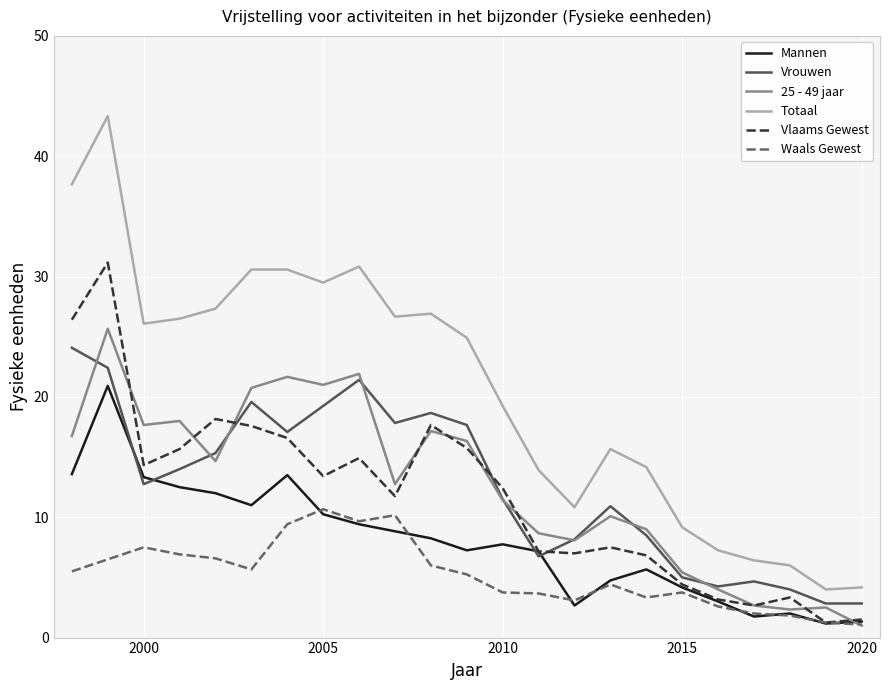

Which series has the largest total across all categories?

Totaal